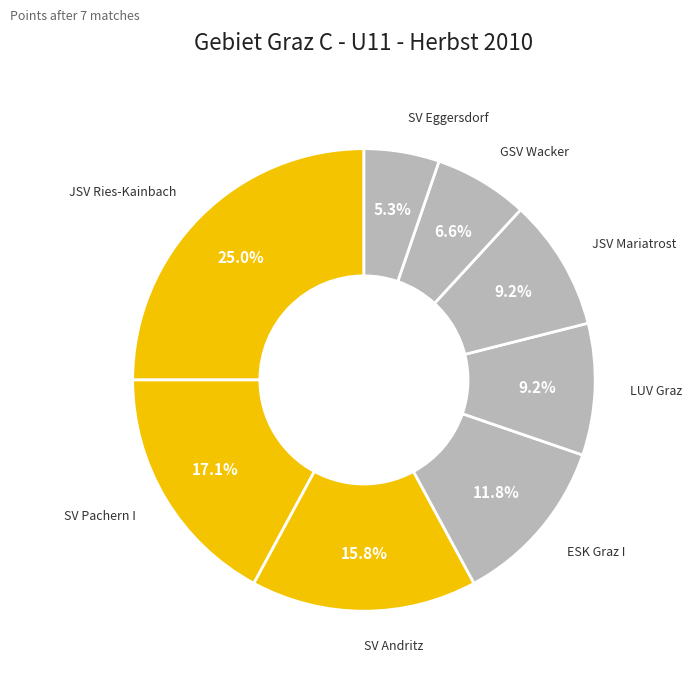

Which category has the biggest portion of the pie?

JSV Ries-Kainbach